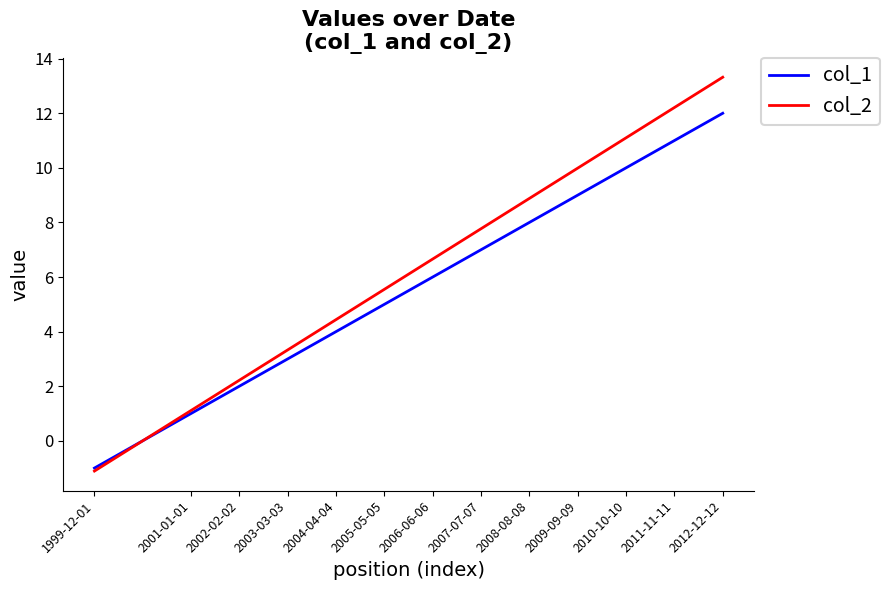

At which category is the sum across all series the highest?

2012-12-12